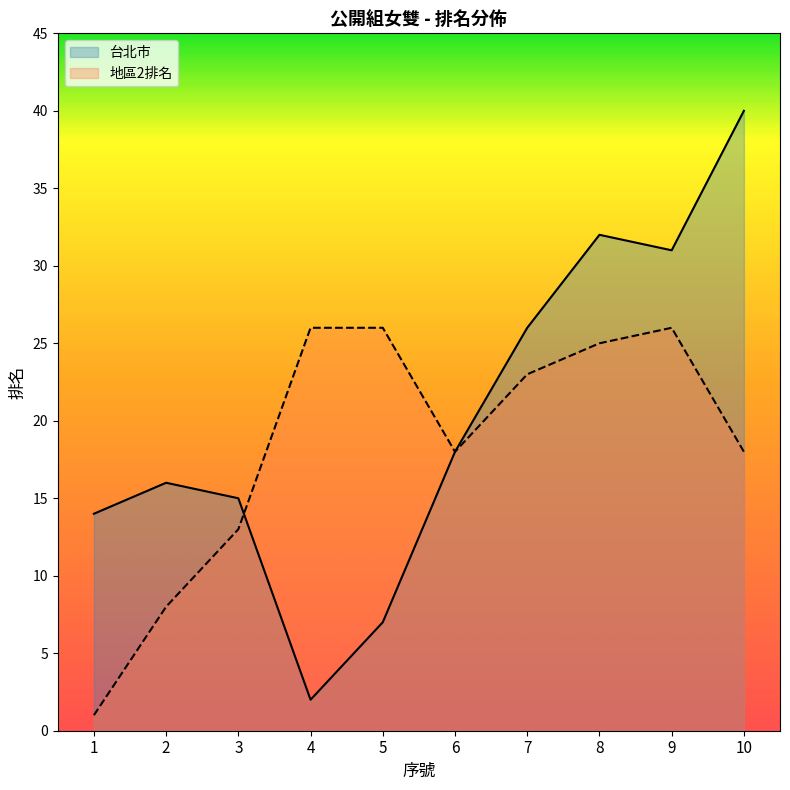

Rank the categories by 台北市 value from highest to lowest.

10, 8, 9, 7, 6, 2, 3, 1, 5, 4